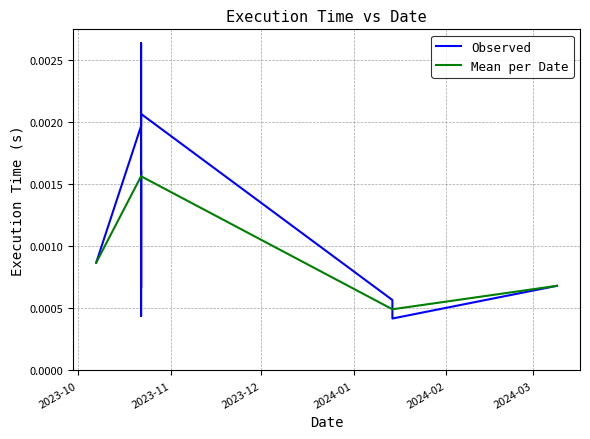

Reading left to right, what are all the values shown in this chart?

2023-10-07=0.0	2023-10-22=0.0	2023-10-22=0.0	2023-10-22=0.0	2023-10-22=0.0	2023-10-22=0.0	2023-10-22=0.0	2024-01-14=0.0	2024-01-14=0.0	2024-03-09=0.0